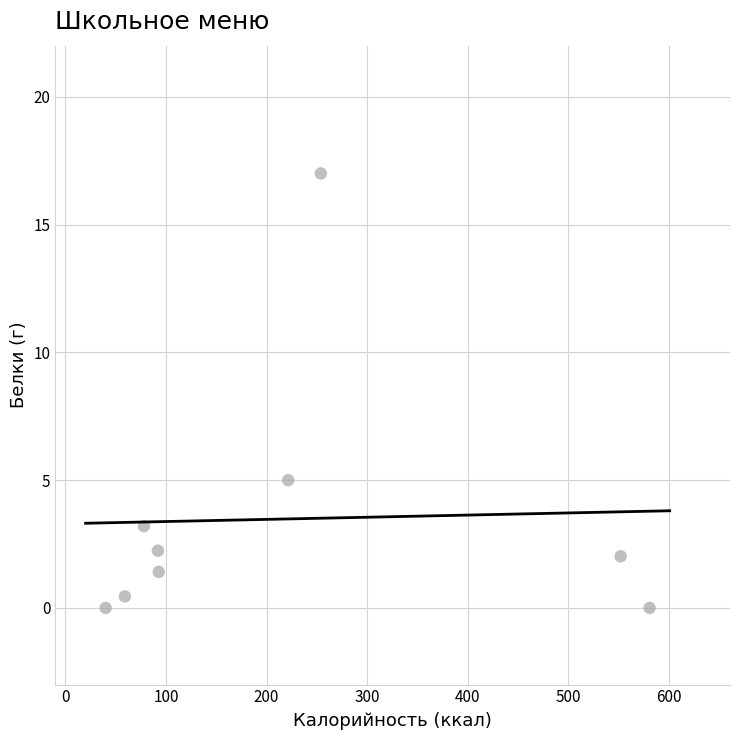

What is the average Y value?

3.5